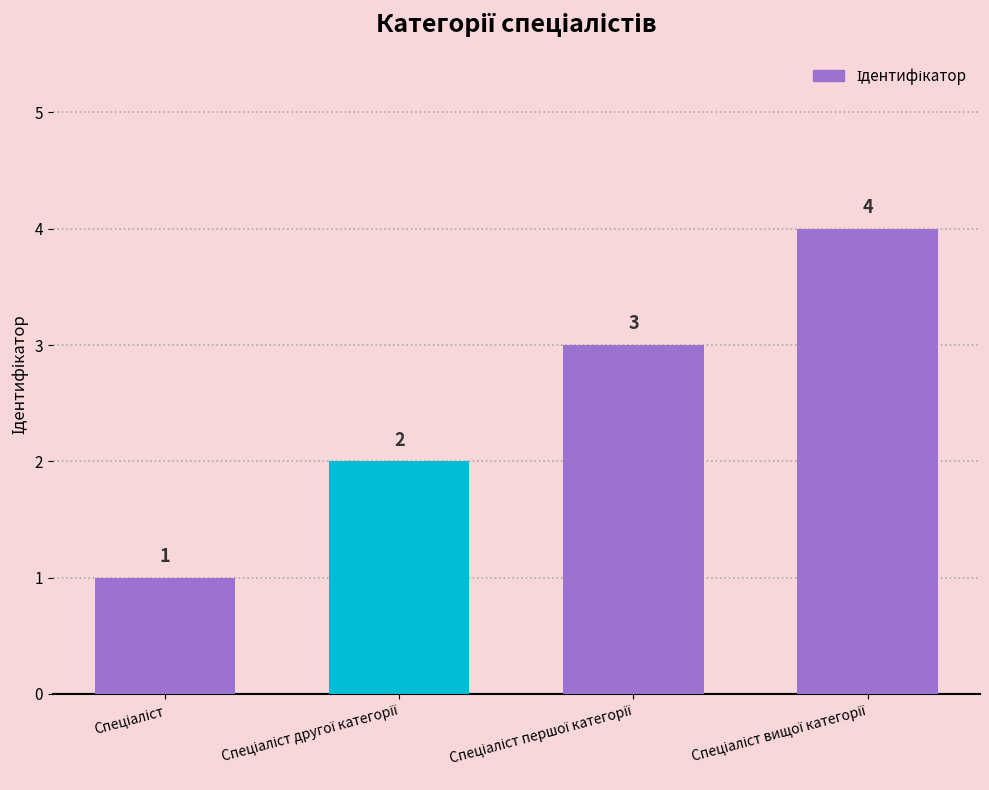

How many categories are shown in the chart?

4